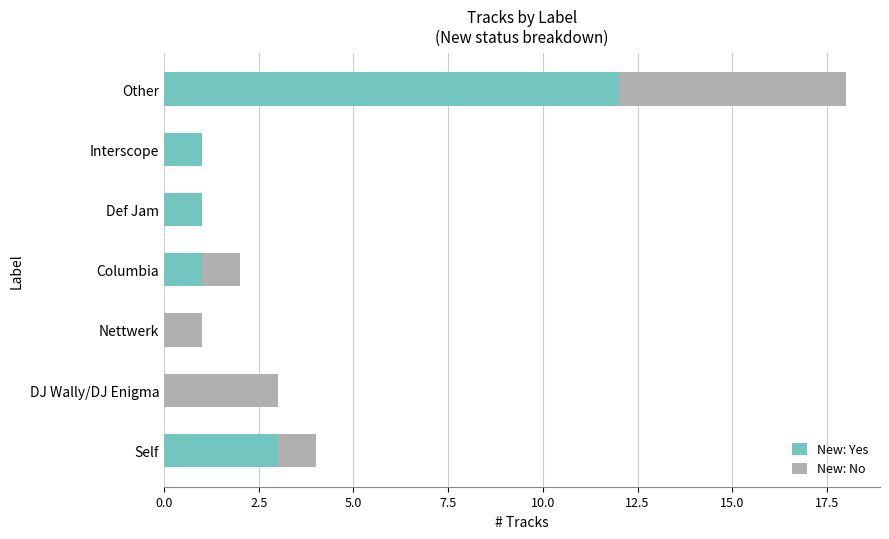

At which category is the sum across all series the highest?

Other